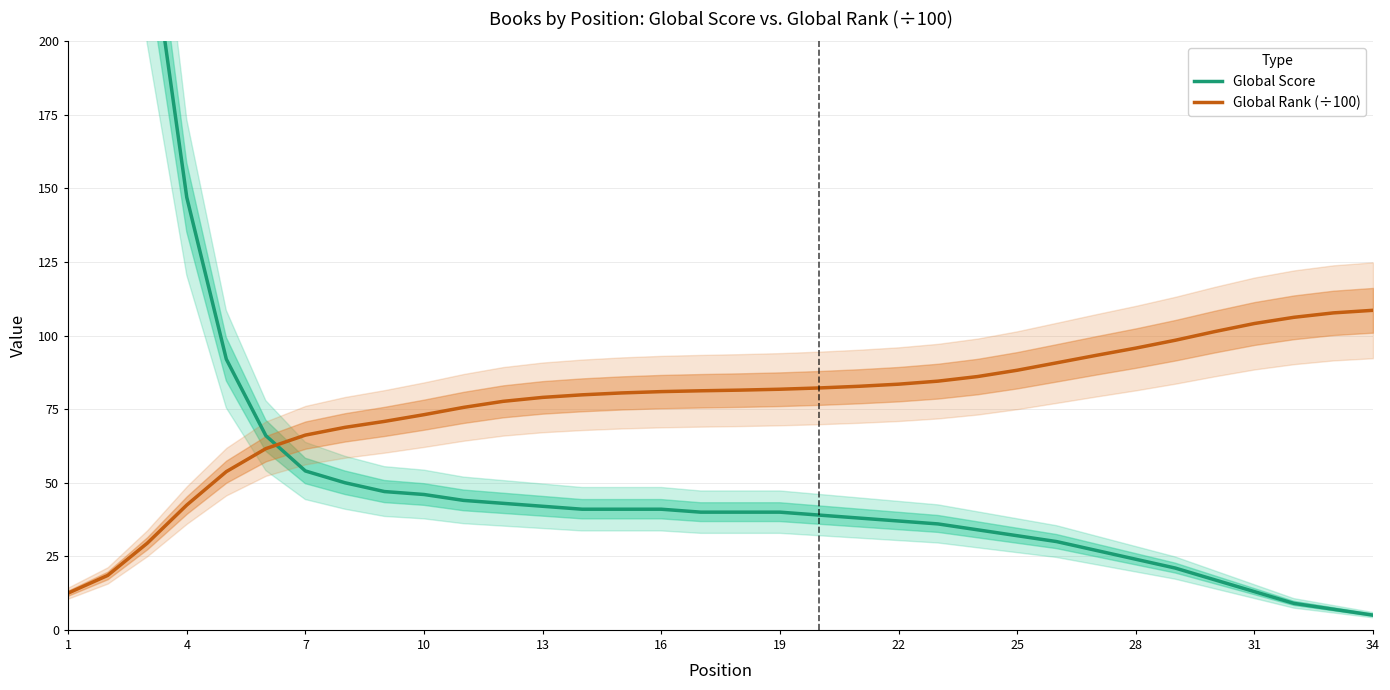

List the series in order of their peak value, highest first.

Global Score, Global Rank (÷100)